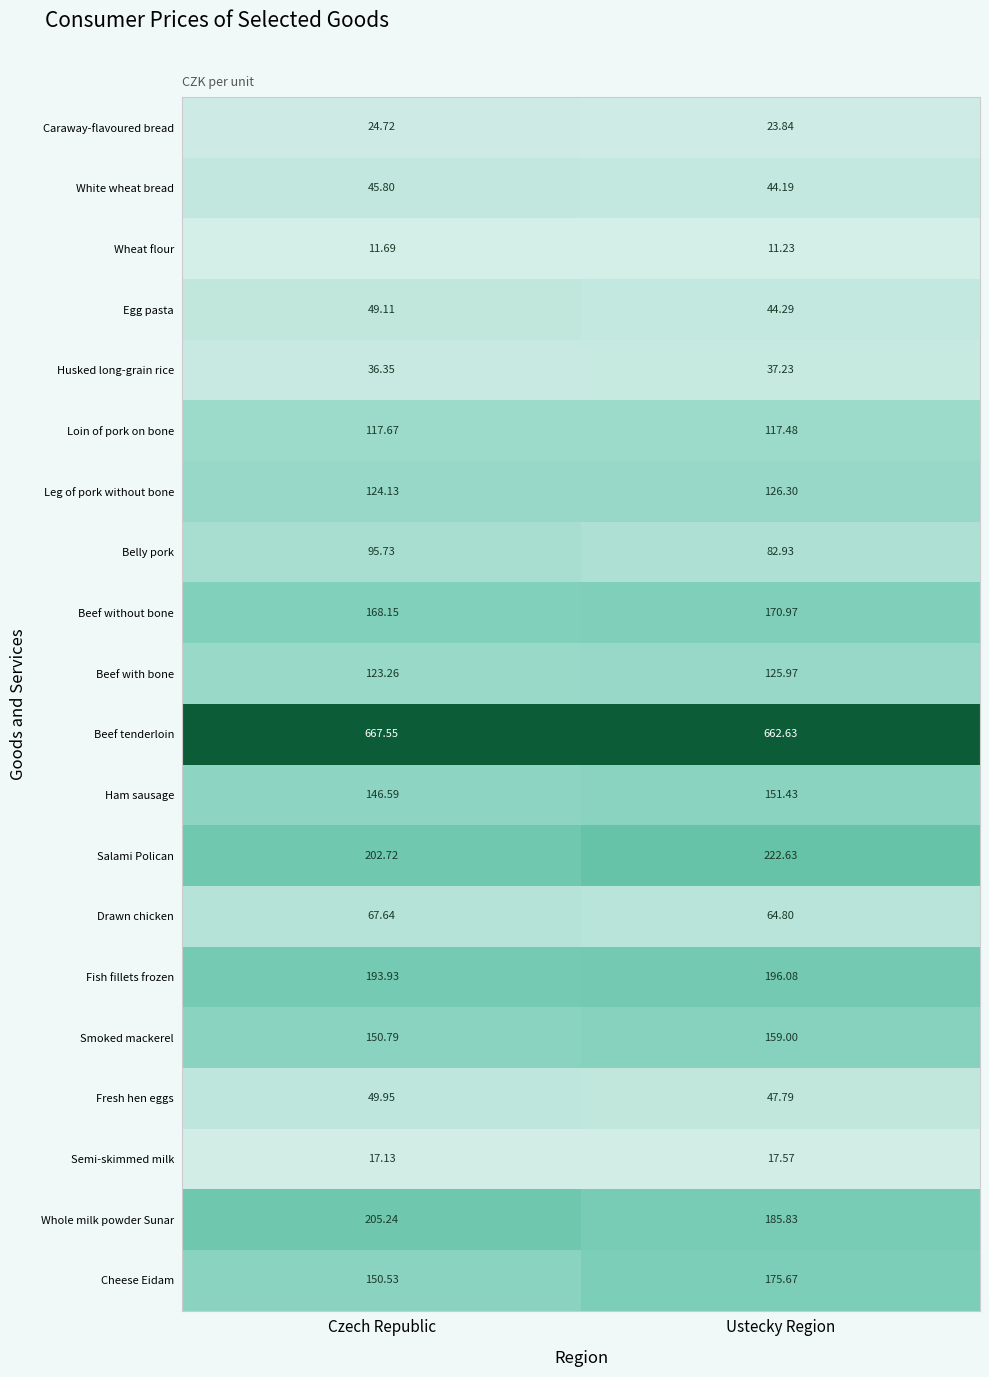

At which category does the chart reach its minimum across all series?

Ustecky Region